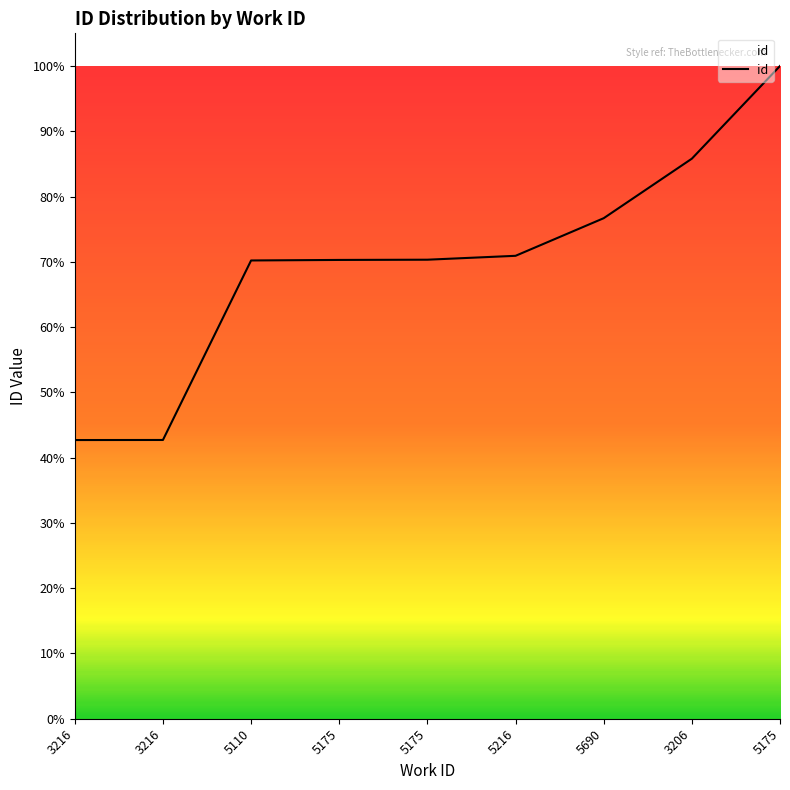

What is the label of the 8th point from the right?

3216